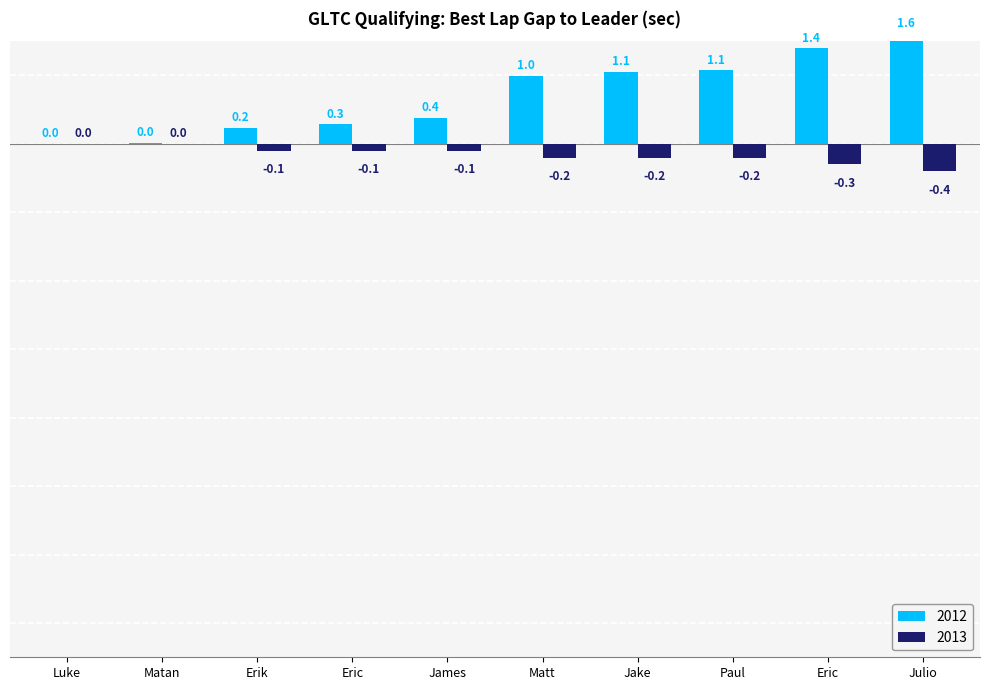

Where is the data nearest to the value 0?

Luke